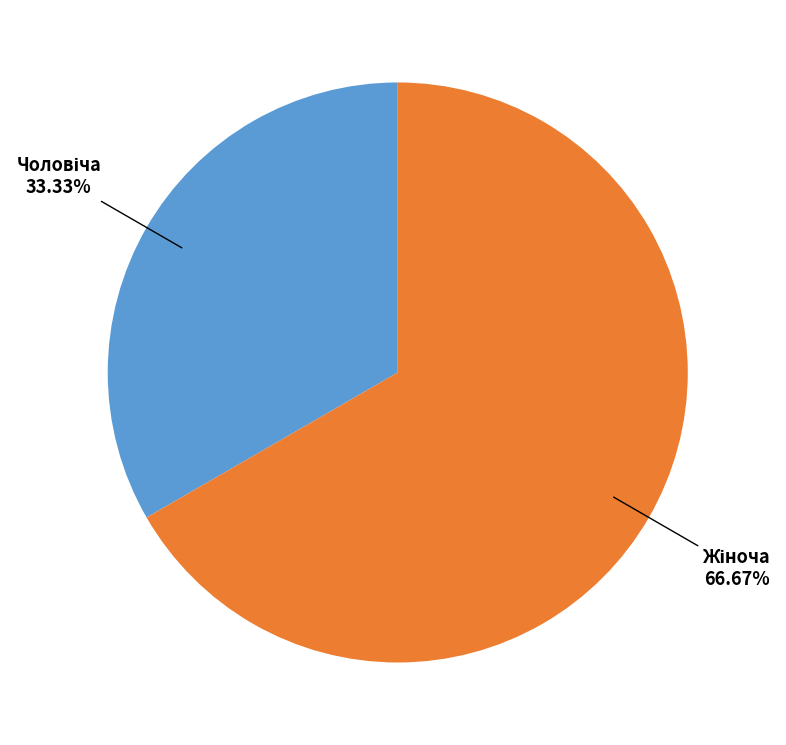

To the nearest percent, what is the difference between the largest and smallest slice percentages?

33%